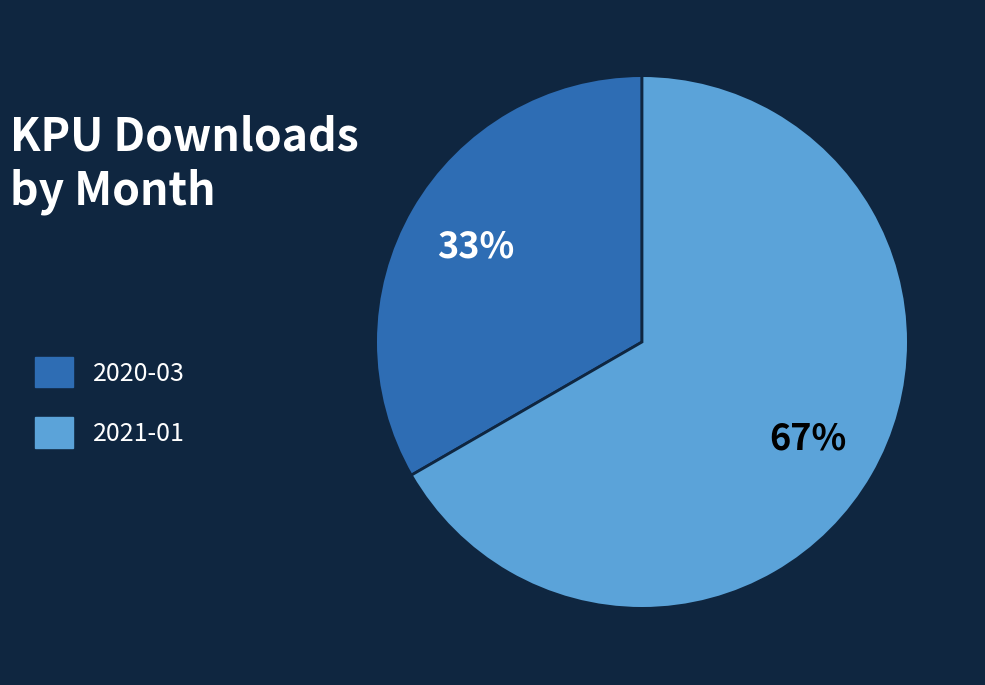

To the nearest percent, what portion does 2020-03 represent?

33%